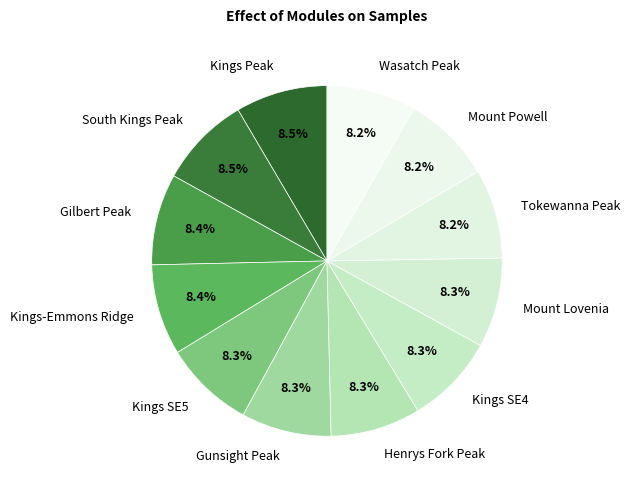

Approximately how many times larger is the value at Mount Powell compared to Tokewanna Peak?

1.0